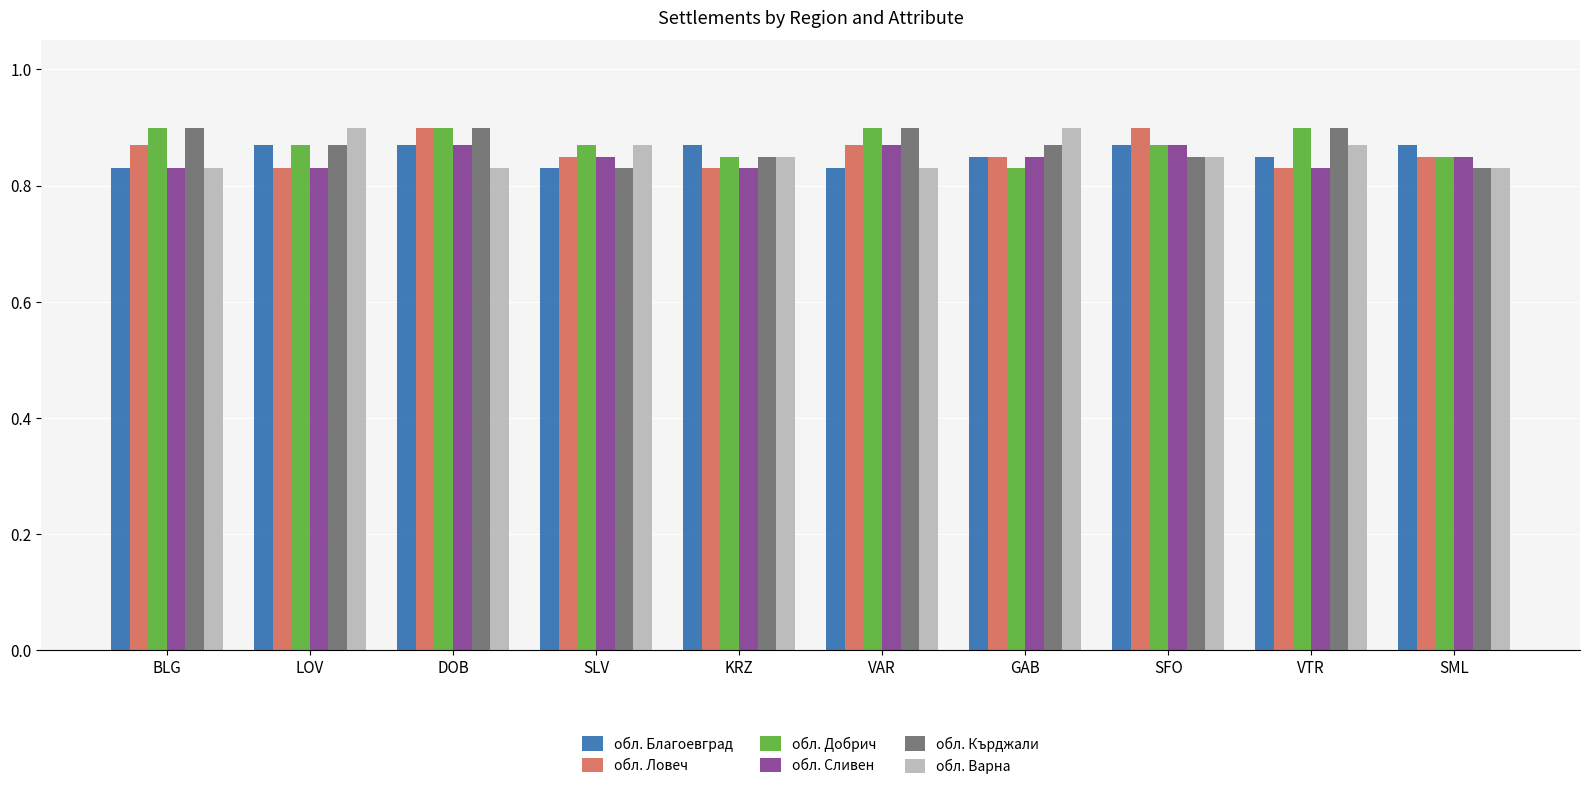

How many обл. Кърджали values are between 0 and 1?

10